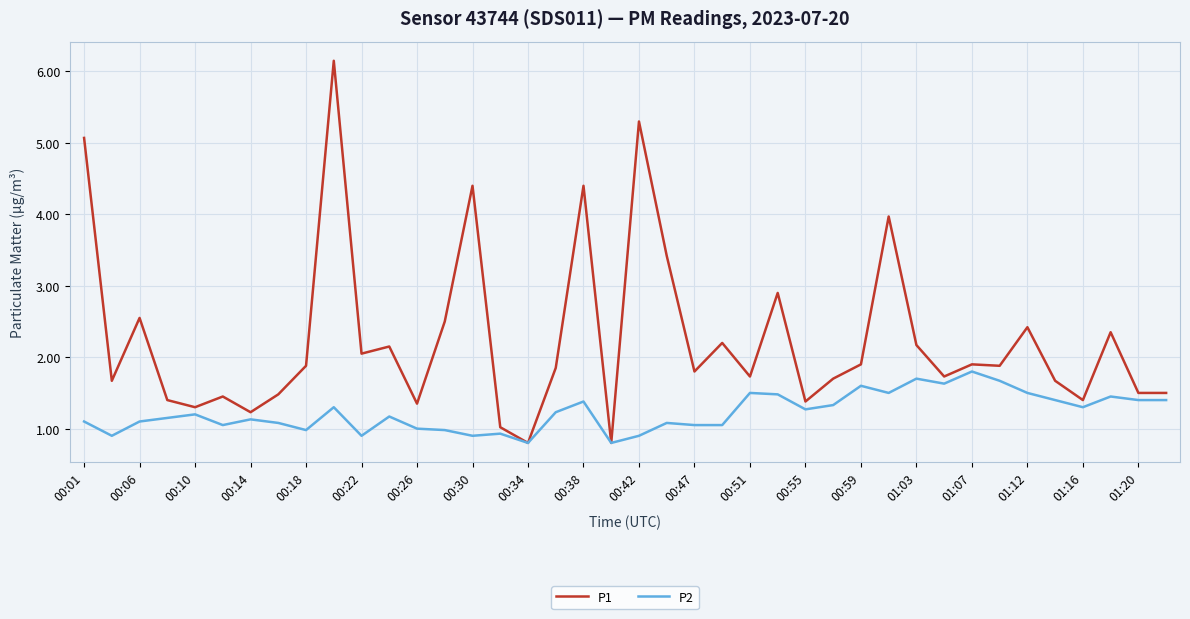

What is the maximum value shown in the chart?

6.2